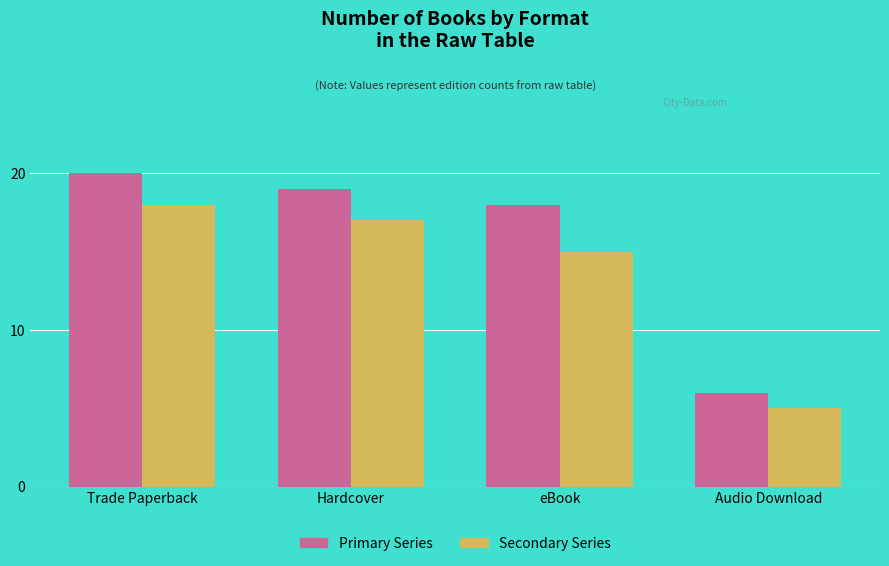

What is the difference between the highest and lowest values at eBook?

3